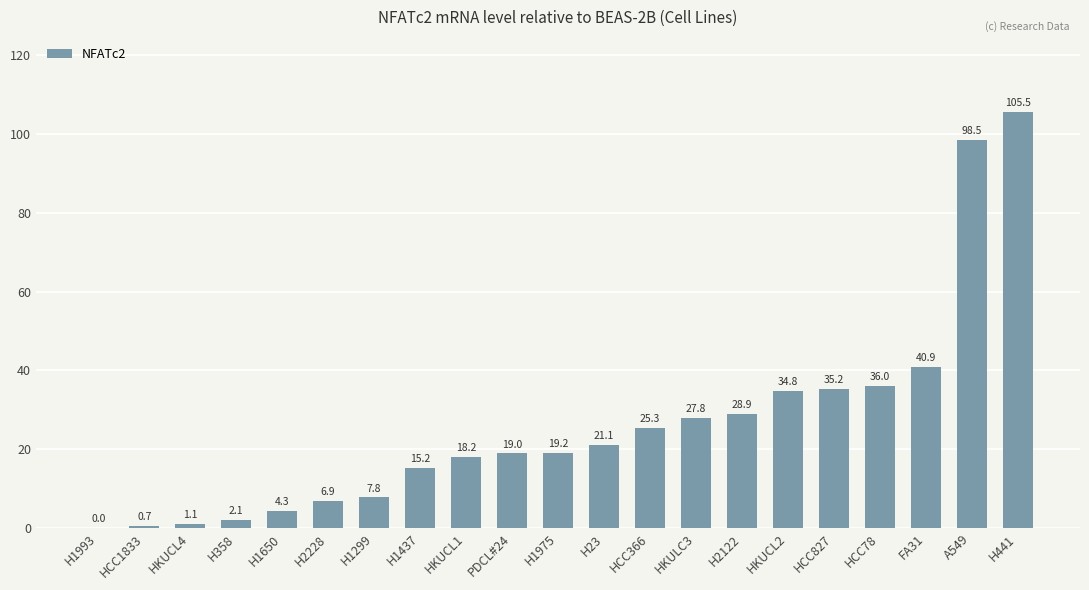

At which category does the chart reach its peak across all series?

H441